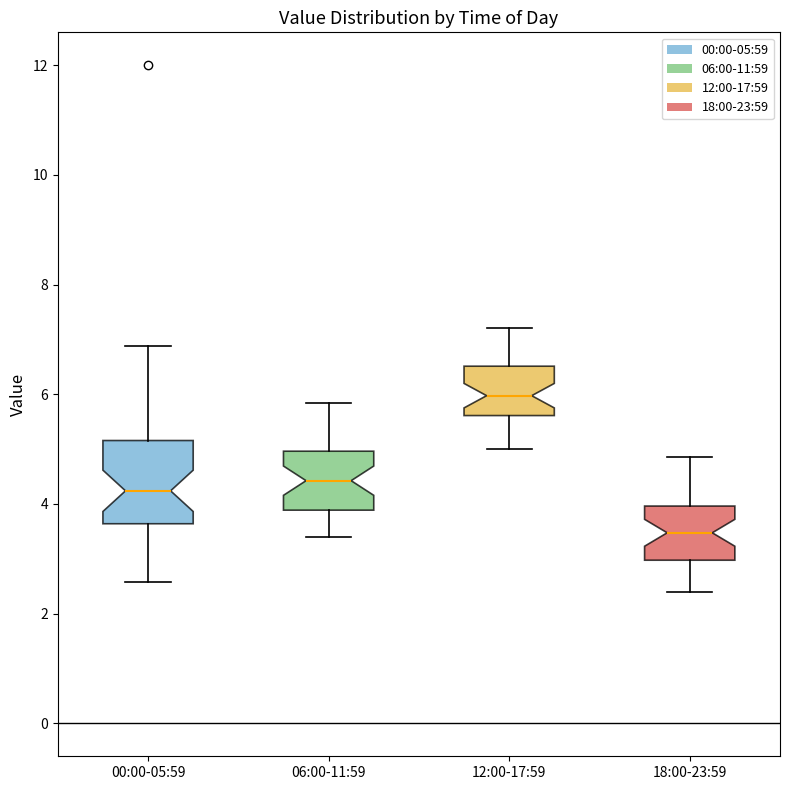

Which box's median line is the lowest?

18:00-23:59